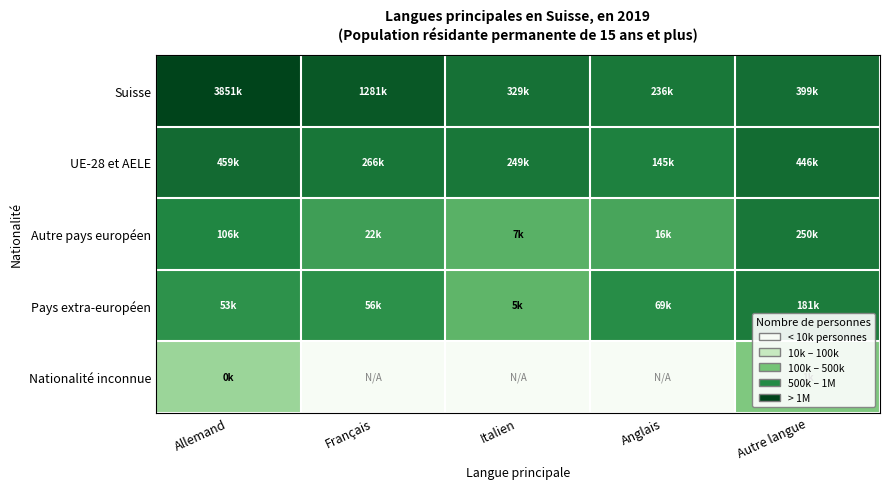

How many series are shown in this chart?

5